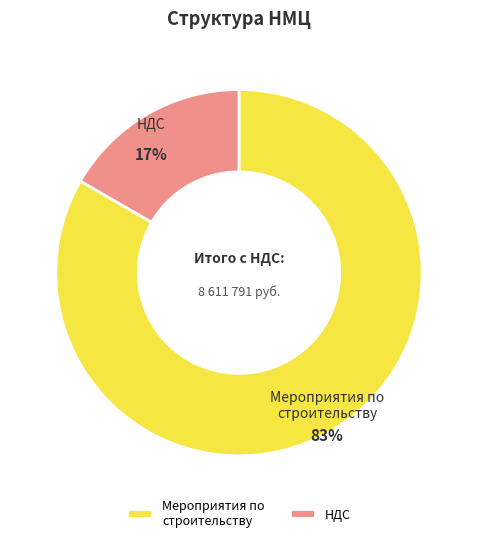

Is the sum of НДС and Мероприятия по строительству greater than half?

Yes